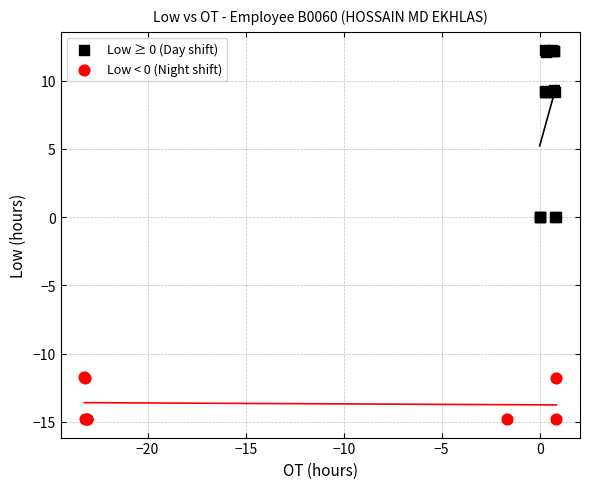

What are all the series names shown in the legend?

Low ≥ 0 (Day shift), Low < 0 (Night shift)